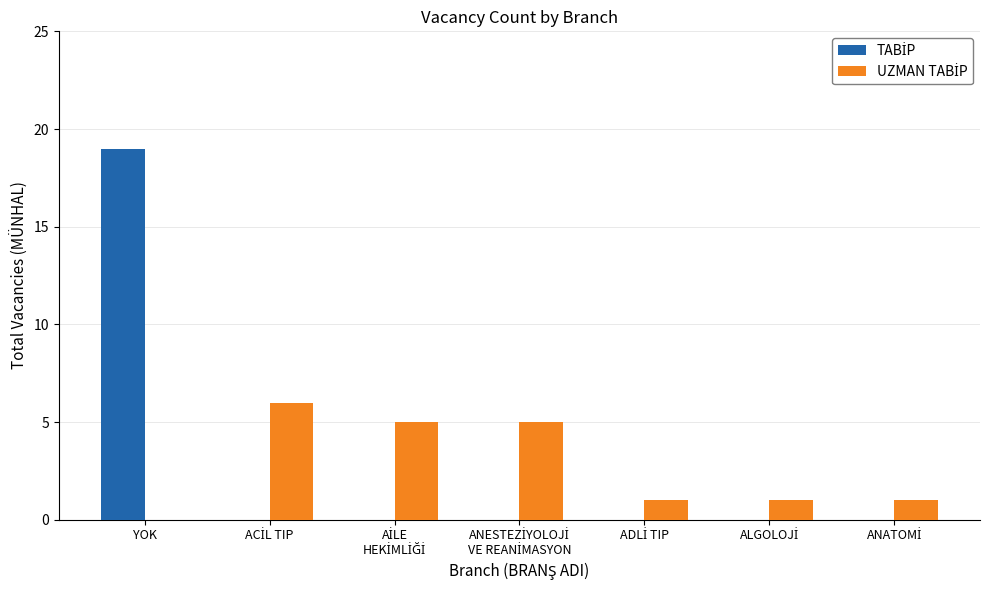

List the series in order of their peak value, highest first.

TABİP, UZMAN TABİP